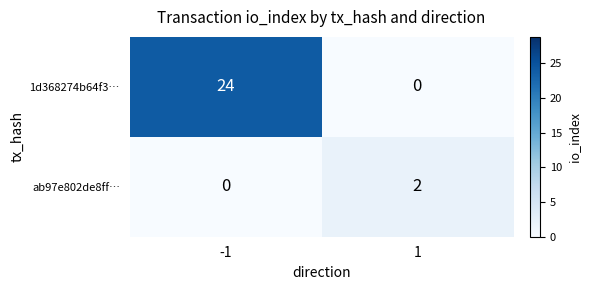

Which series has the largest total across all categories?

1d368274b64f3…